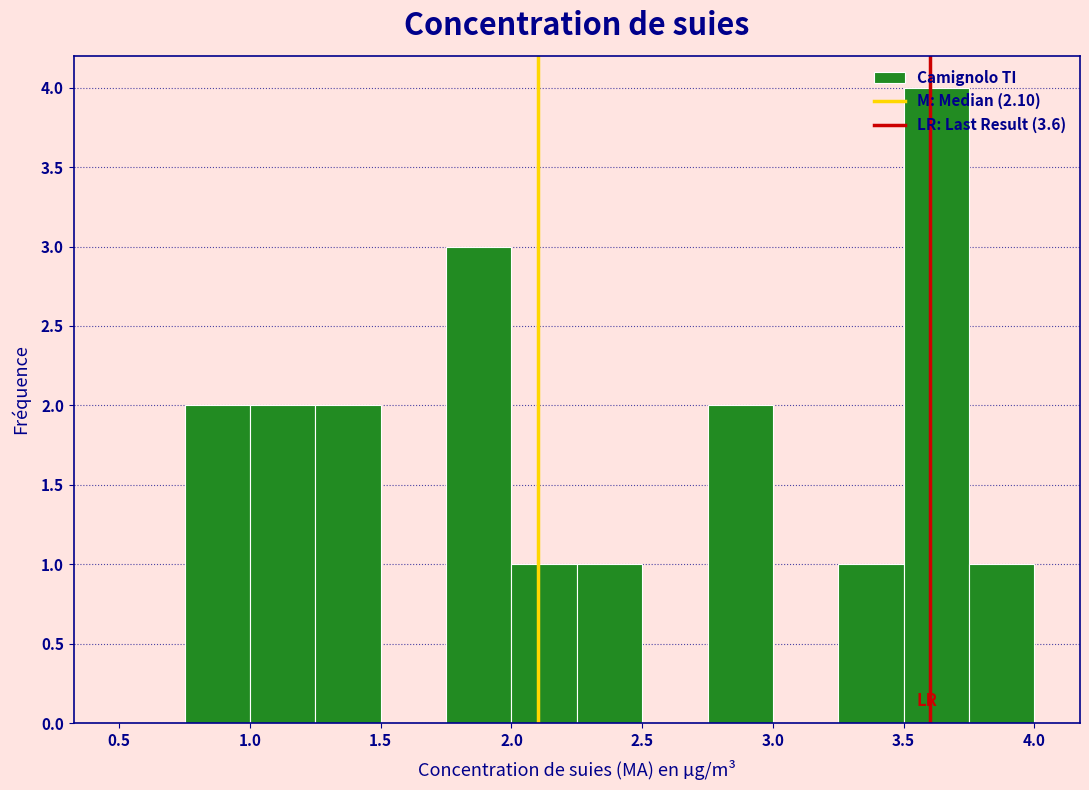

Reading left to right, list every bar in this chart as the range it spans on the x-axis followed by its height. The values are not printed on the chart, so give them approximately, as read against the axis.

0.50 to 0.75: 0
0.75 to 1.00: 2
1.00 to 1.25: 2
1.25 to 1.50: 2
1.50 to 1.75: 0
1.75 to 2.00: 3
2.00 to 2.25: 1
2.25 to 2.50: 1
2.50 to 2.75: 0
2.75 to 3.00: 2
3.00 to 3.25: 0
3.25 to 3.50: 1
3.50 to 3.75: 4
3.75 to 4.00: 1